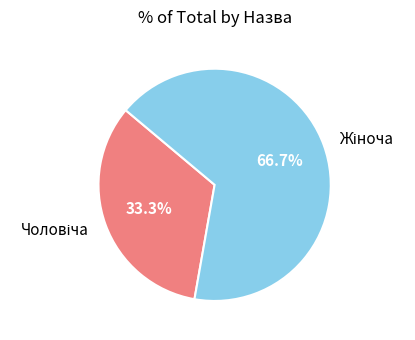

Is it true that Жіноча is 67% of the pie?

True